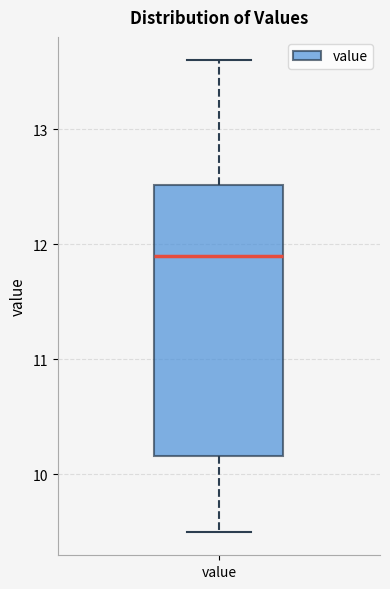

Transcribe this box plot: give where the median line is, the range the box spans, and where the two whiskers end, as read against the y-axis. The values are not printed on the chart, so give them approximately, as read against the axis.

median 11.9, box 10.2 to 12.5, whiskers 9.5 to 13.6